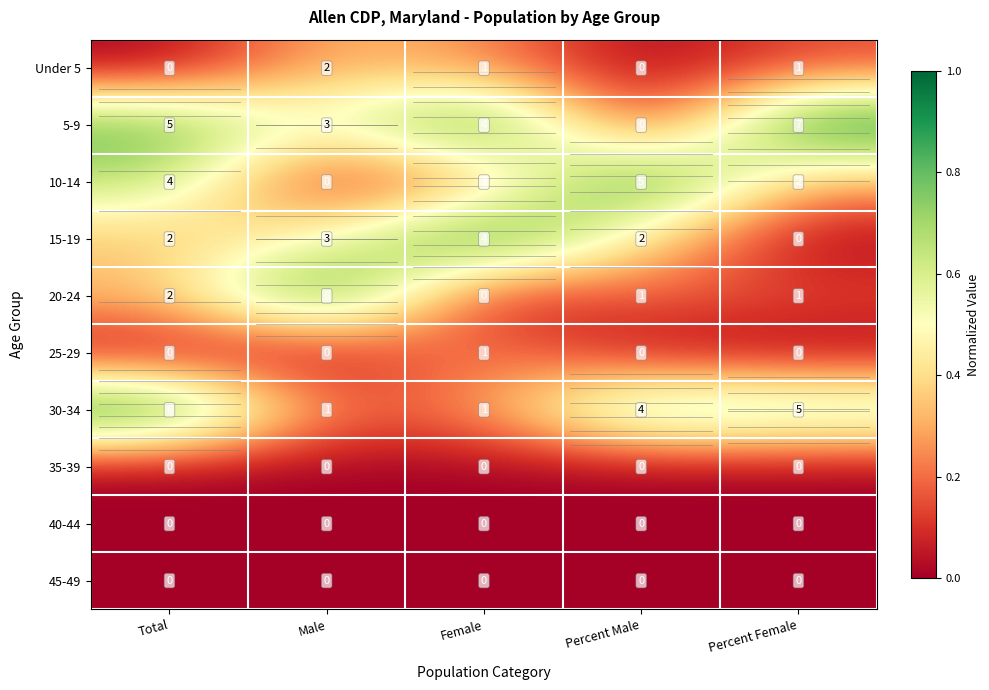

How many 20-24 values are between 1 and 2?

3